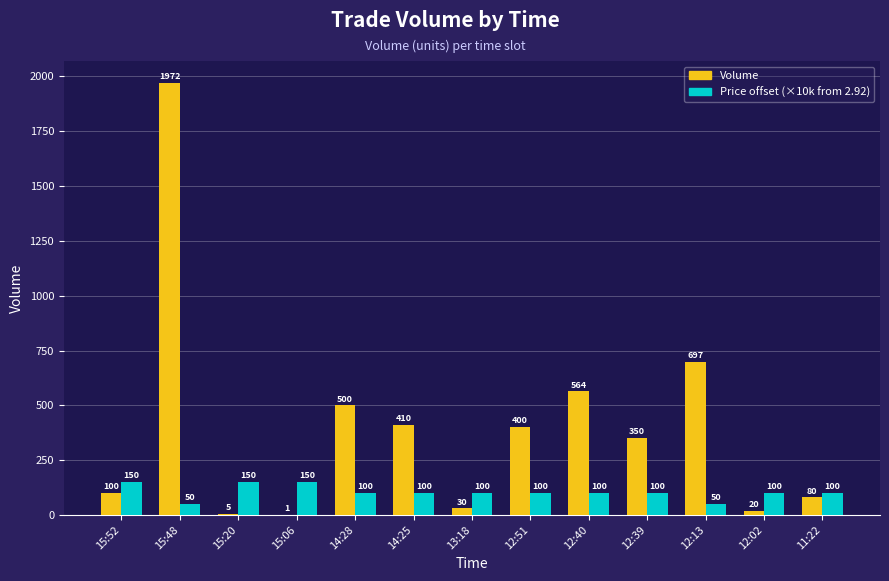

True or false: Price offset (×10k from 2.92) has a value of 50.0 at 15:48.

True